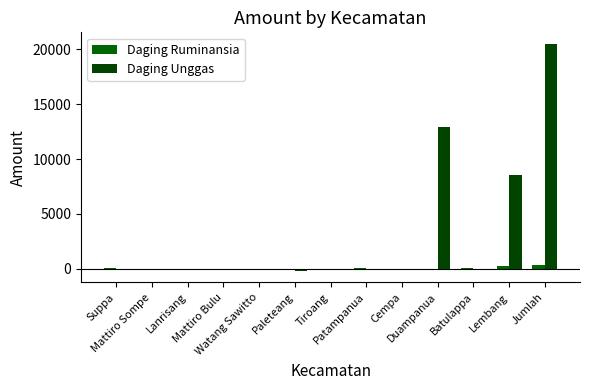

How many values in the Daging Ruminansia series exceed 25?

7